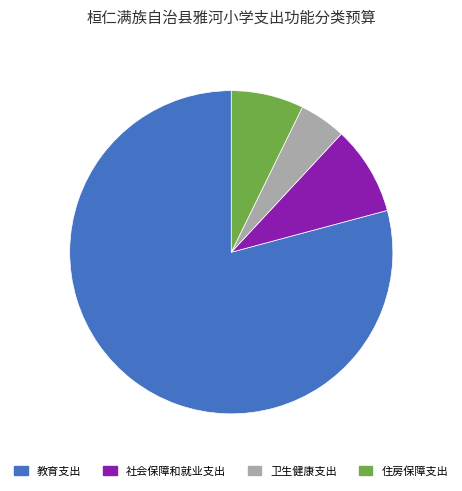

Does any single category account for the majority?

Yes